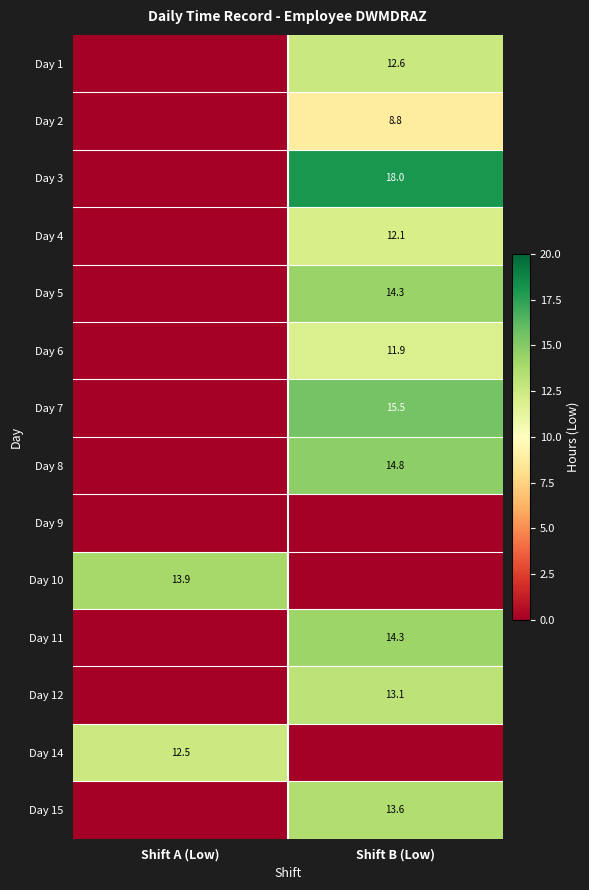

At which category is the sum across all series the highest?

Shift B (Low)